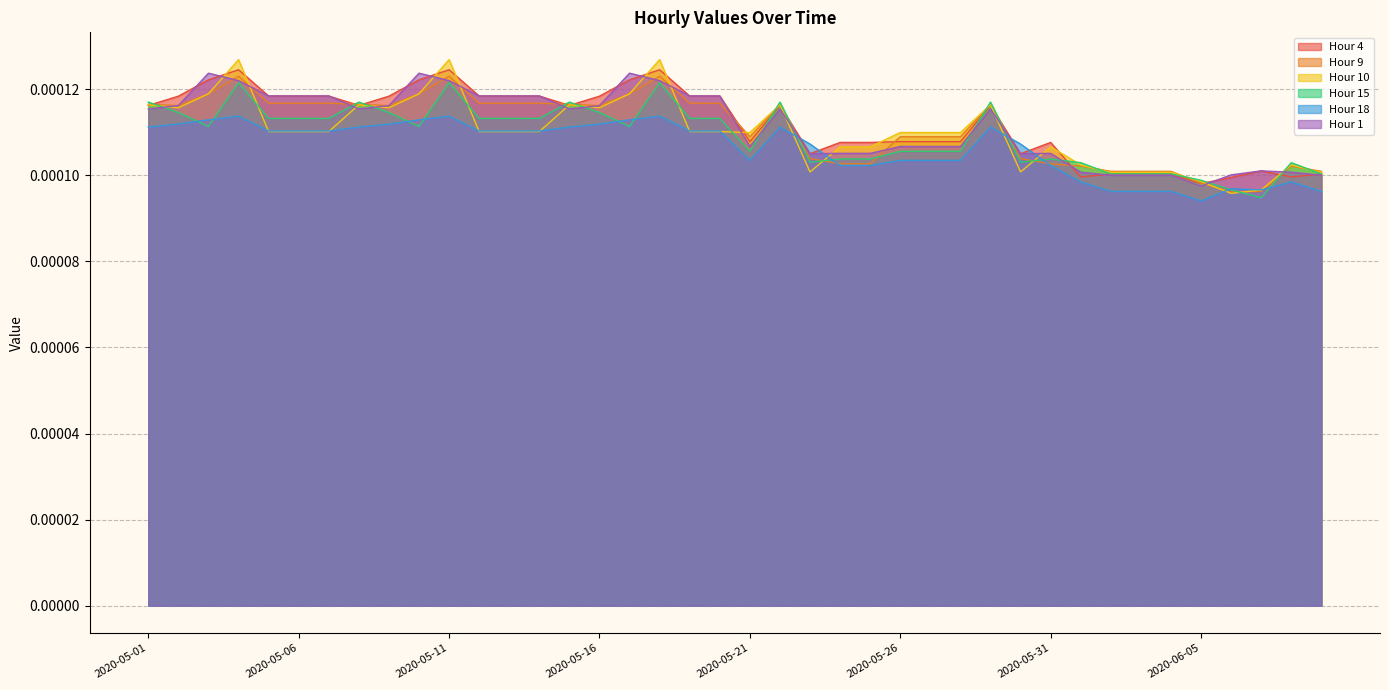

Does the chart display data point markers on the line(s)?

No